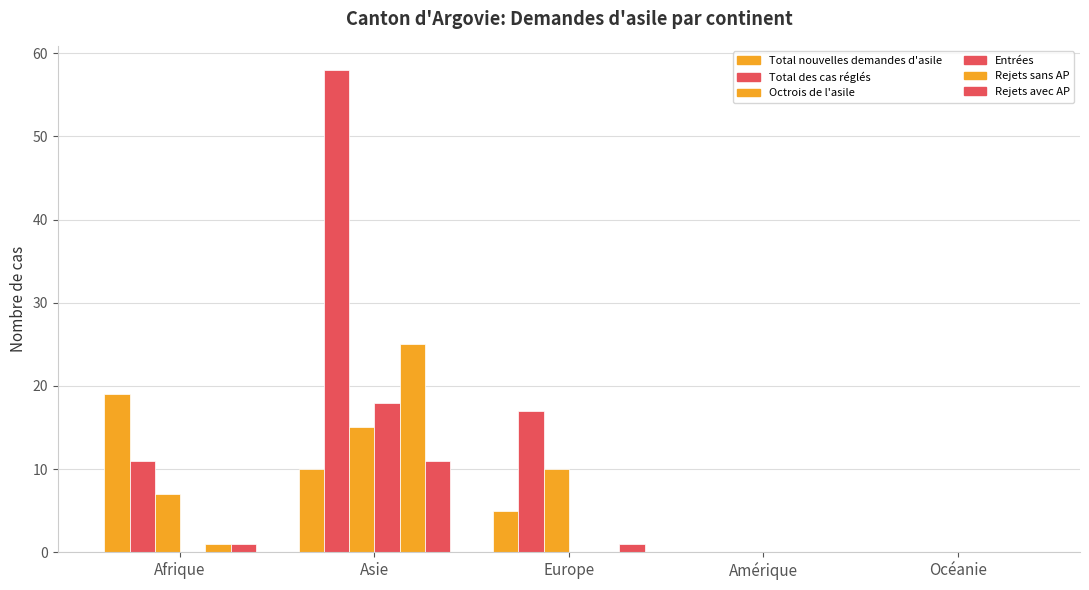

Does the chart contain stacked bars?

No